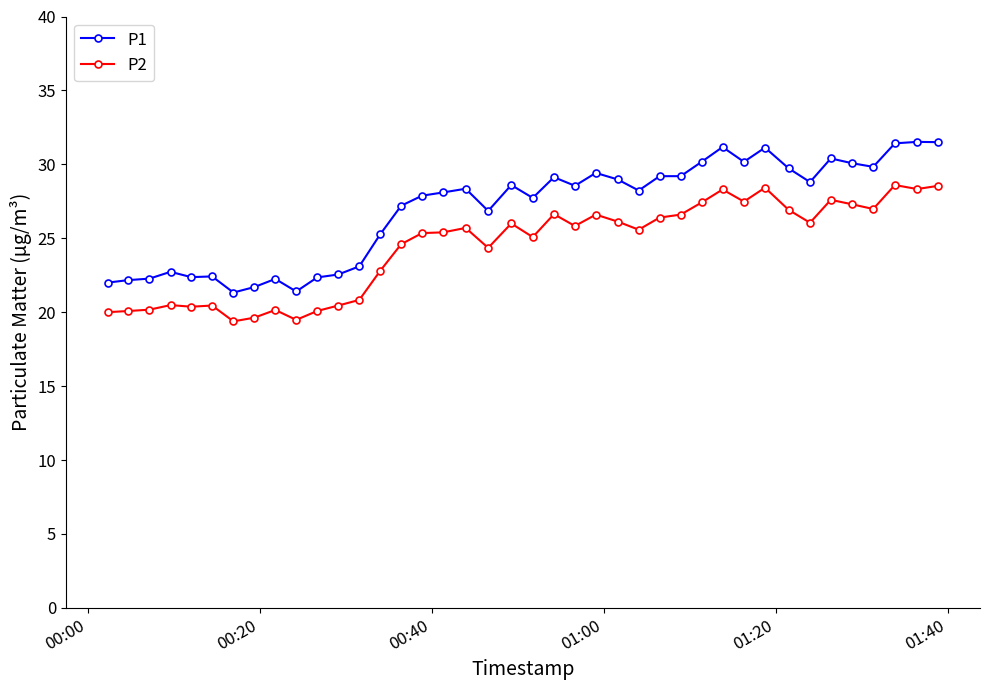

What are all the series names shown in the legend?

P1, P2